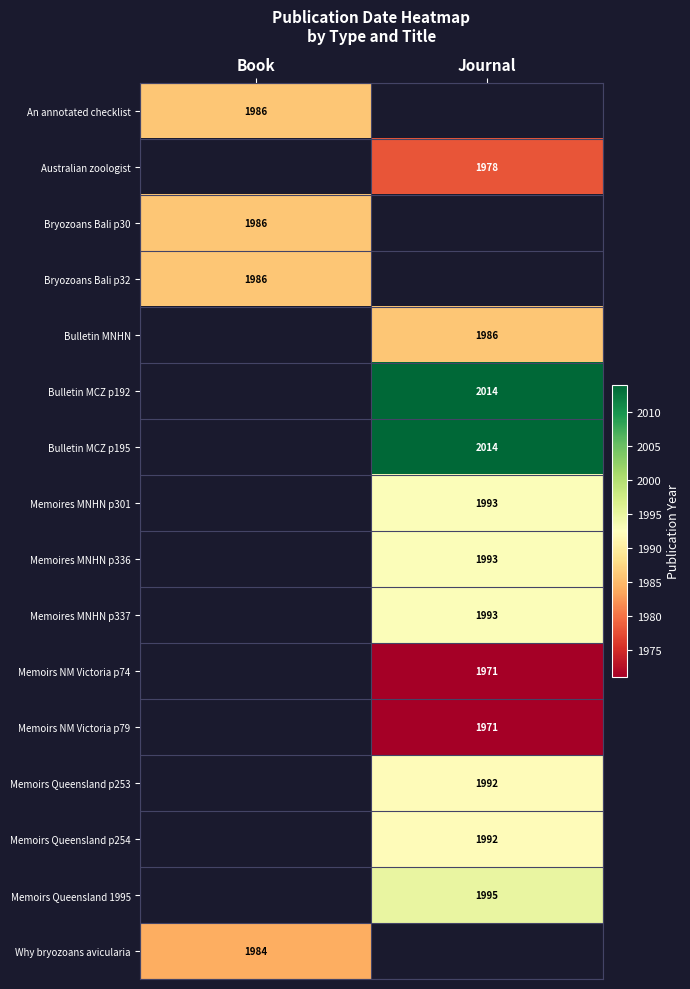

Which category has the highest value across all series?

Journal